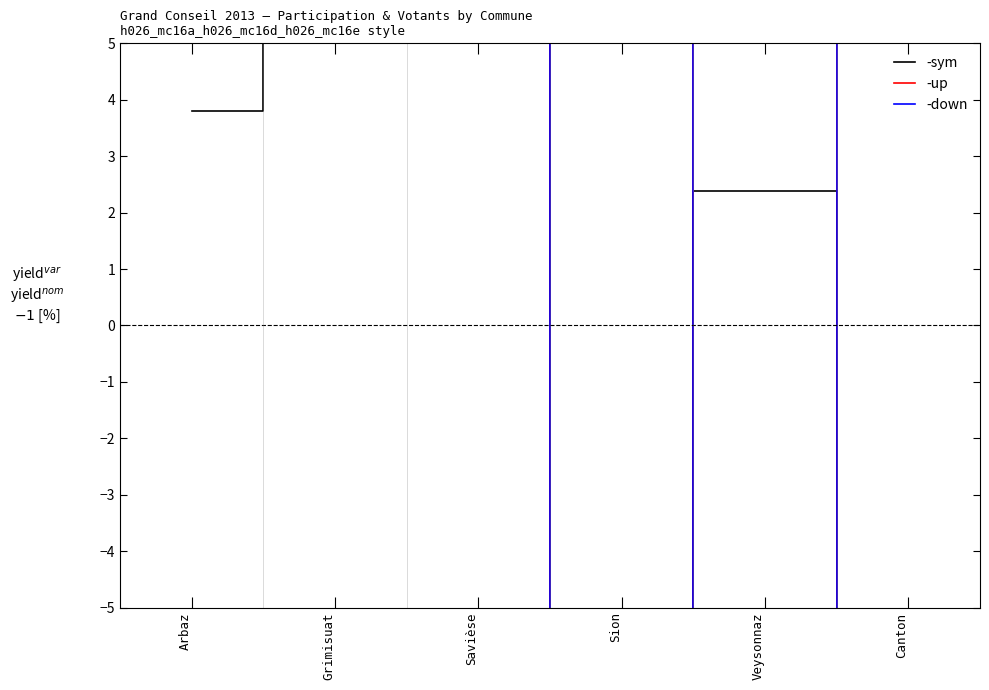

Rank the categories by -up value from lowest to highest.

Veysonnaz, Arbaz, Grimisuat, Savièse, Sion, Canton